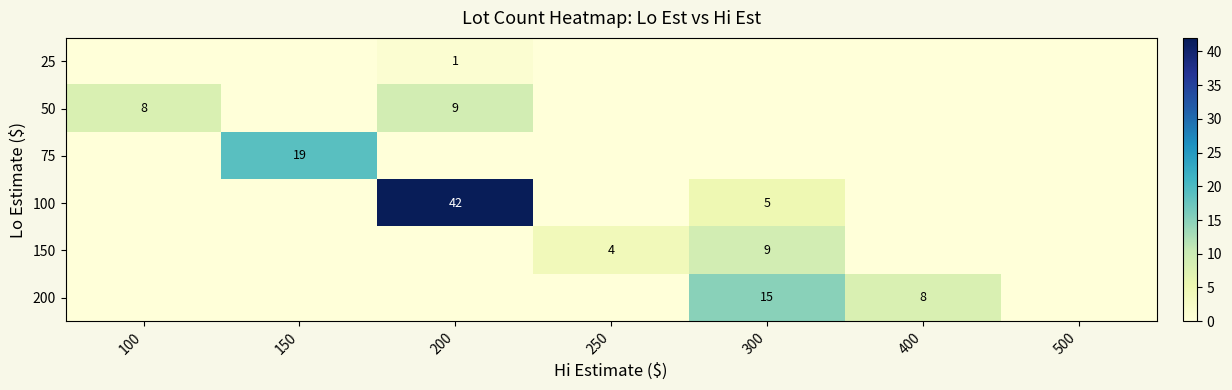

Is it true that 150 equals -4 at 200?

False